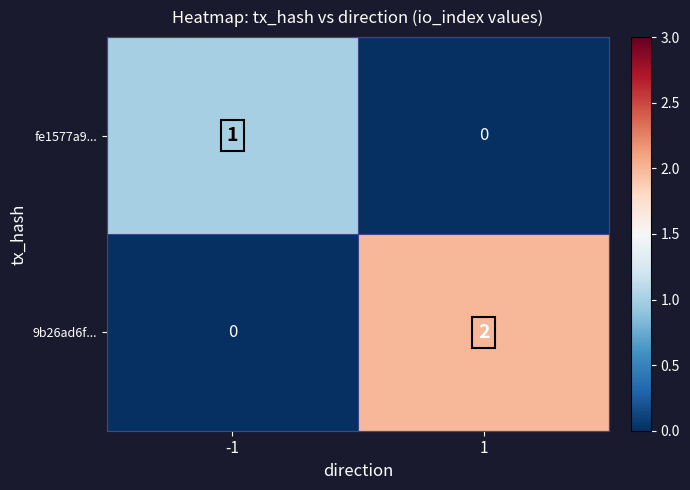

List the series in order of their peak value, lowest first.

fe1577a9..., 9b26ad6f...